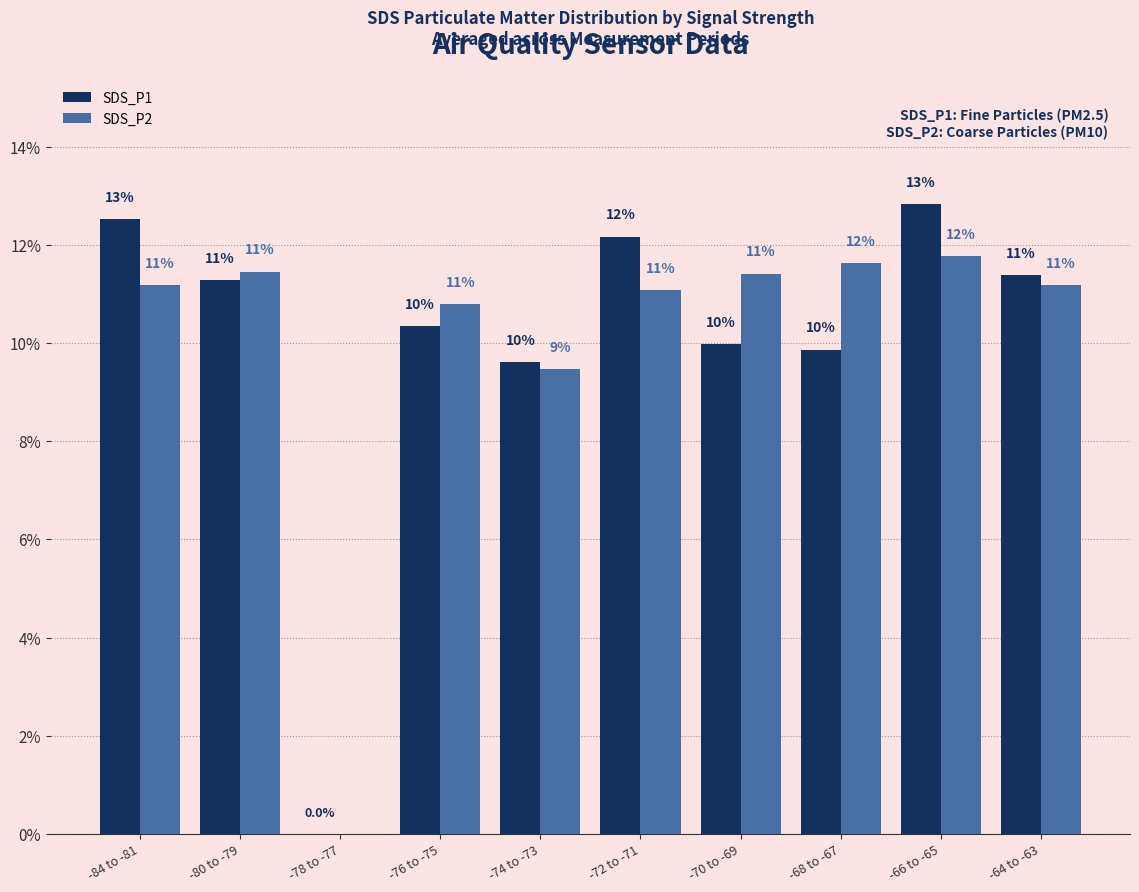

At which category does the chart reach its minimum across all series?

-78 to -77